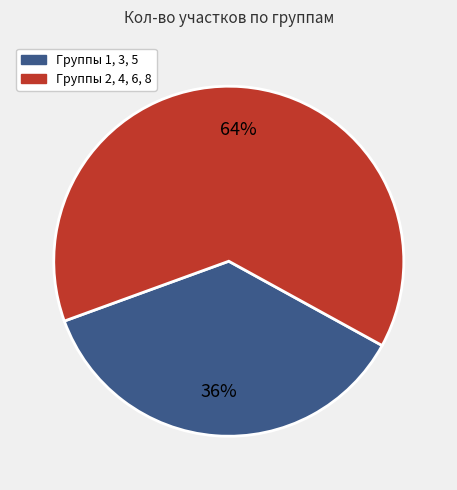

Is there any slice that represents more than half of the pie?

Yes